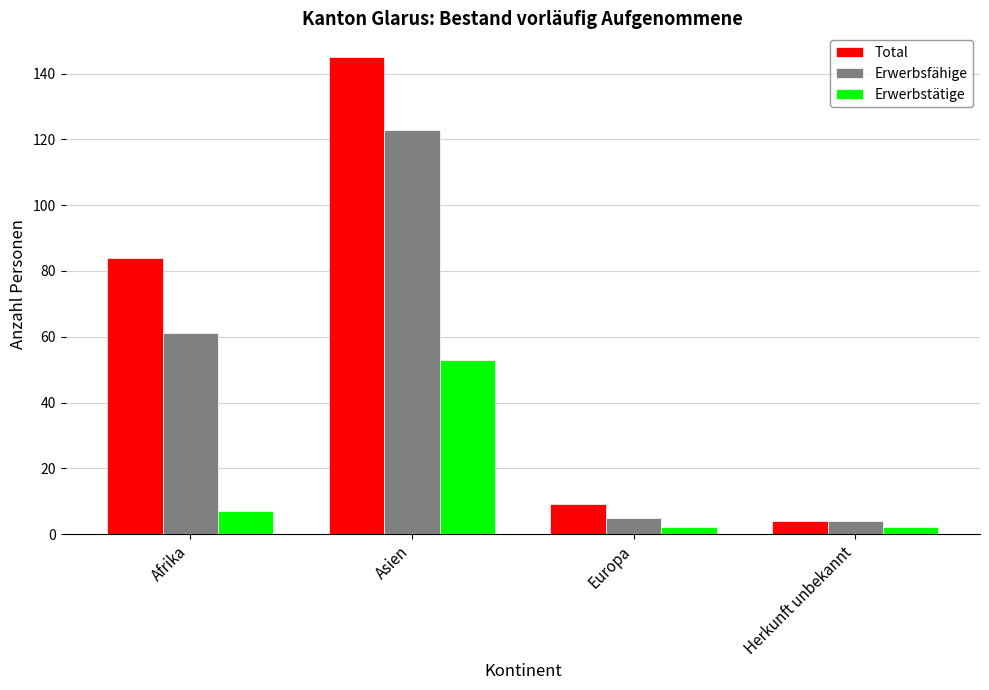

What is the difference between the Total values at Herkunft unbekannt and Asien?

141